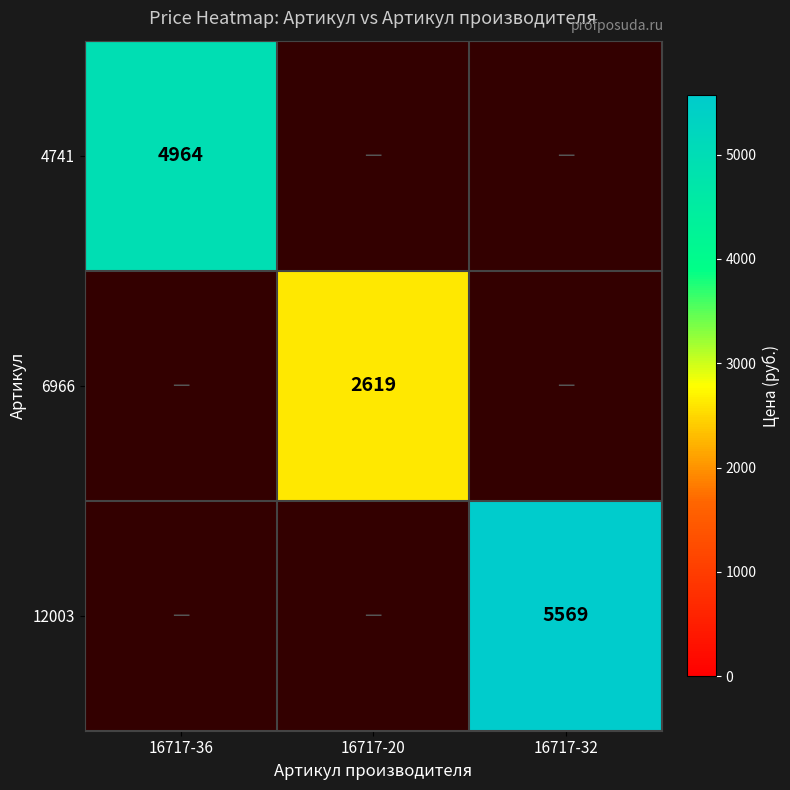

True or false: 6966 has a value of 4166 at 16717-20.

False